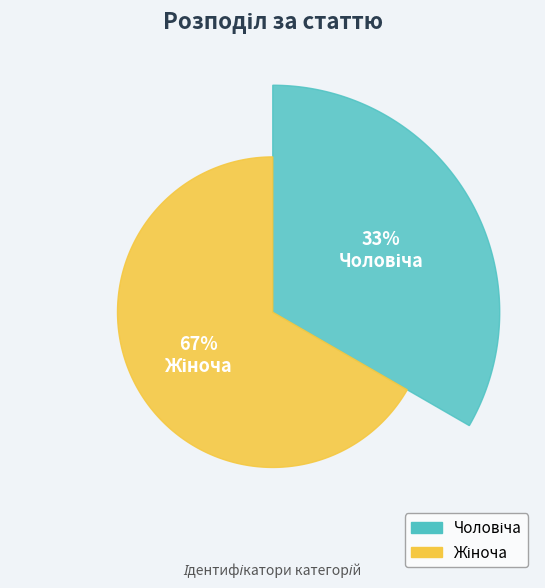

How many segments does this pie chart have?

2